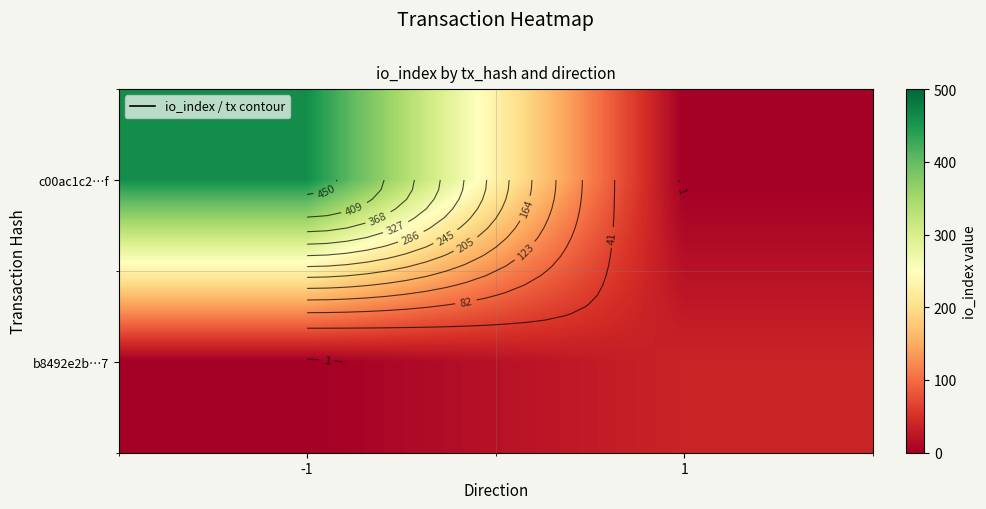

What is the sum of all c00ac1c2…f values?

459